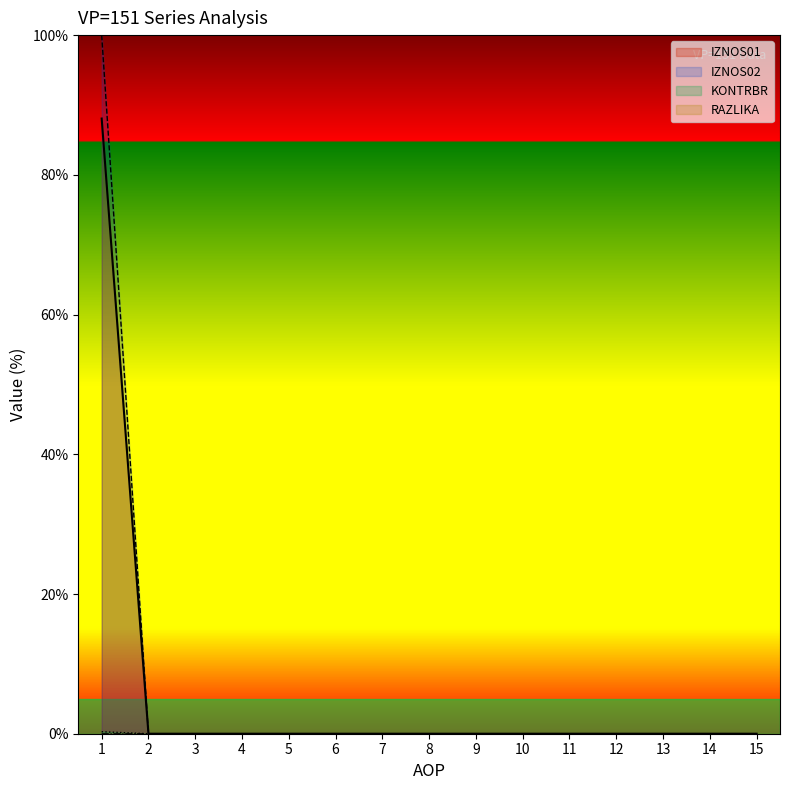

Where is RAZLIKA nearest to the value 0?

2